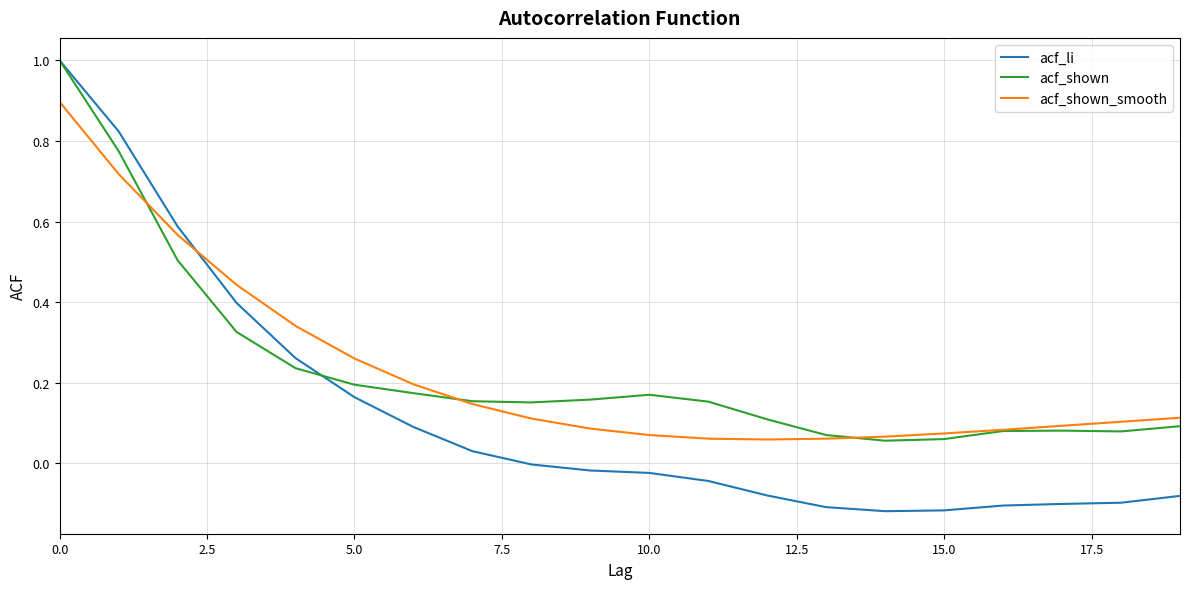

What is the maximum value for acf_shown_smooth?

0.9